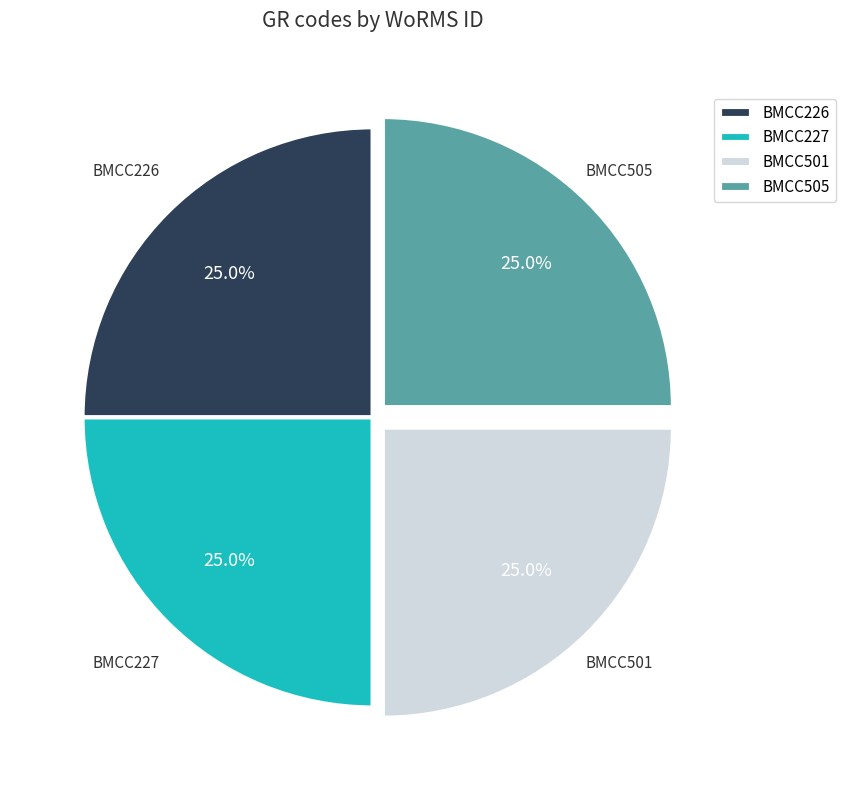

Does BMCC227 represent more than half of the total?

No